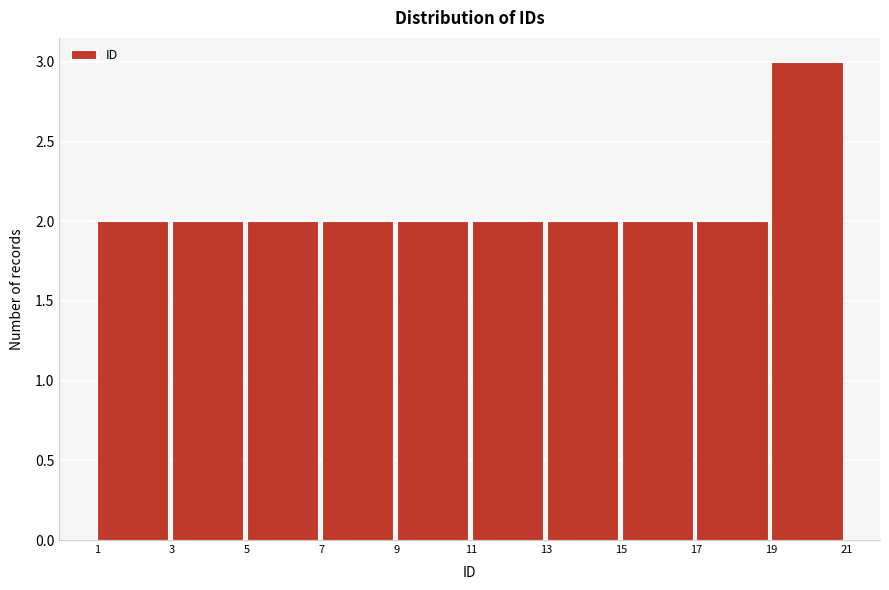

Reading left to right, transcribe this chart: for each bar, give the range it covers on the x-axis and its height. The values are not printed on the chart, so give them approximately, as read against the axis.

1 to 3: 2
3 to 5: 2
5 to 7: 2
7 to 9: 2
9 to 11: 2
11 to 13: 2
13 to 15: 2
15 to 17: 2
17 to 19: 2
19 to 21: 3